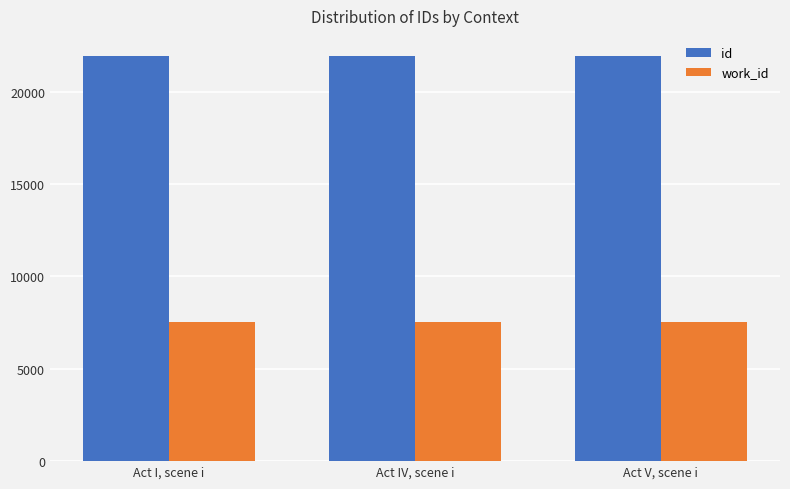

What is the difference between the second highest and minimum values in the id series?

3